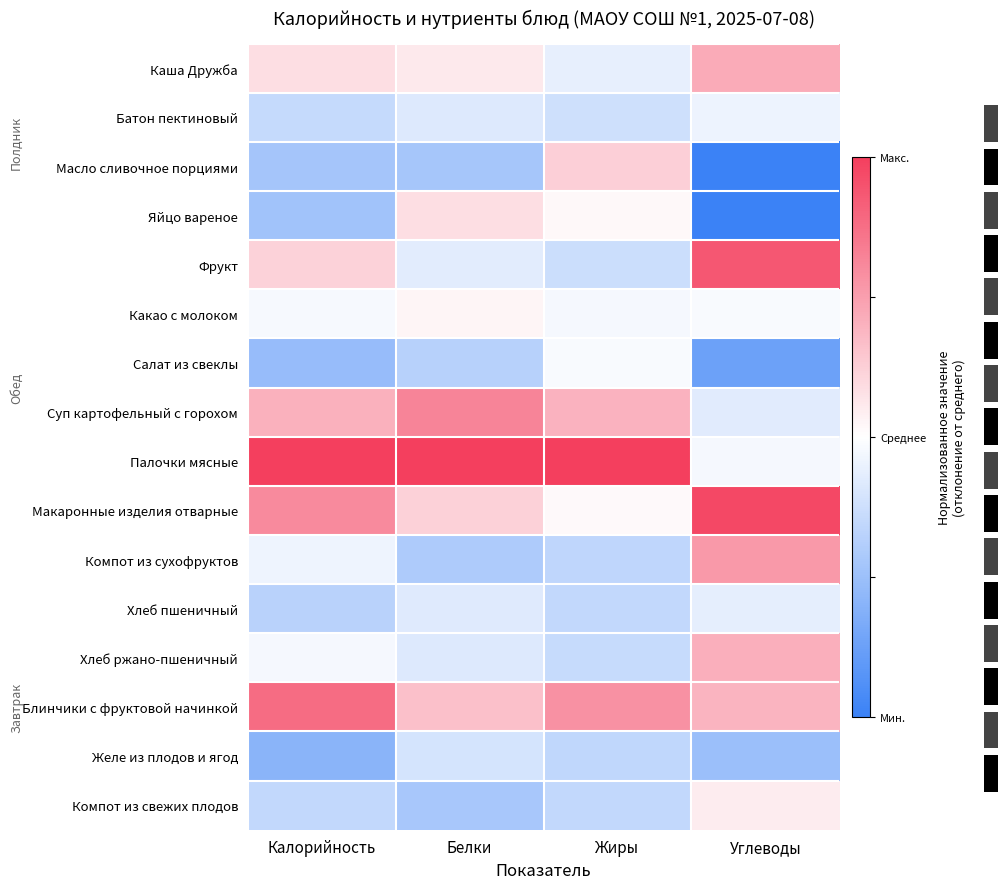

At how many categories does at least one series exceed 0?

4